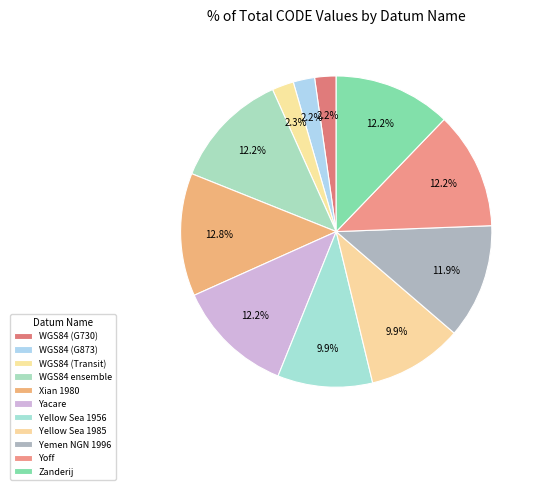

What is the largest slice in the pie chart?

Xian 1980